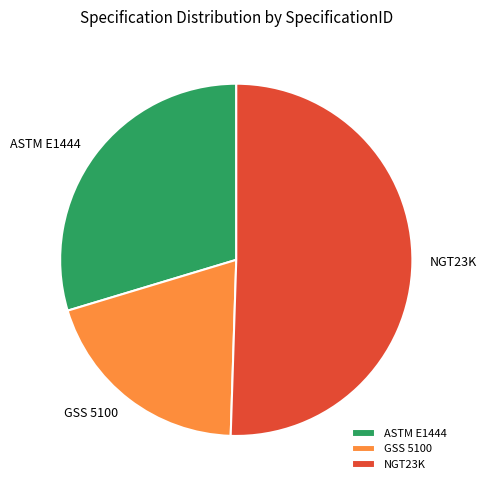

Which slice is the largest?

NGT23K